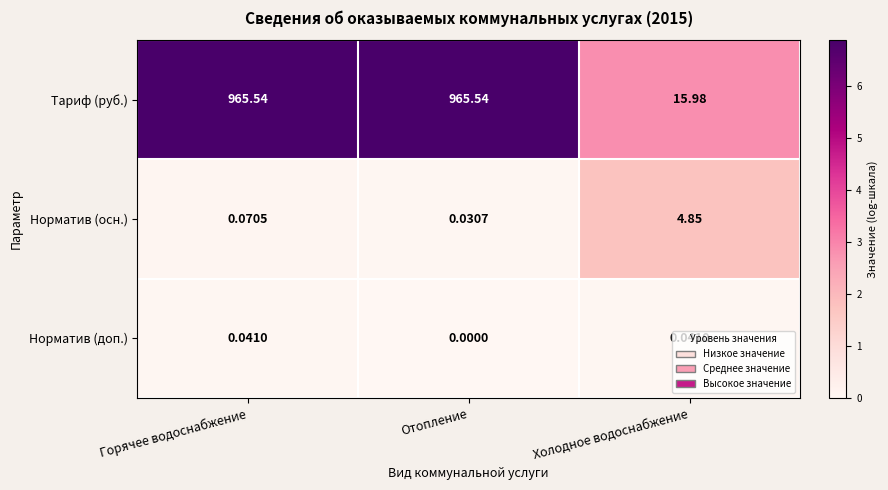

Which series has the largest range (max minus min)?

Тариф (руб.)